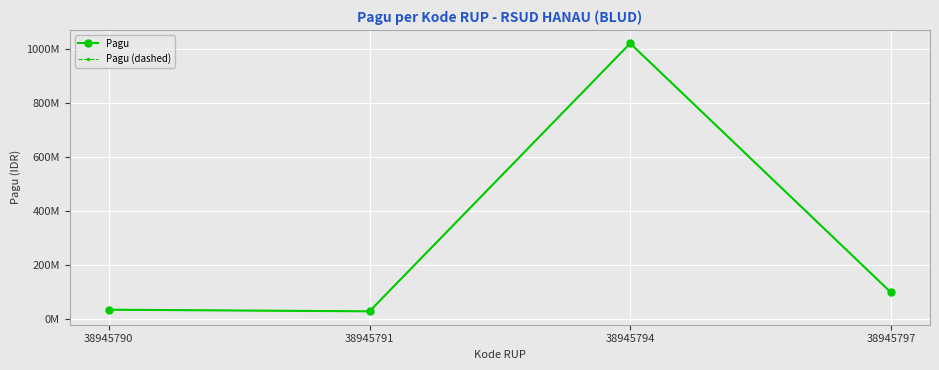

Is this an area chart (filled region under the line)?

No